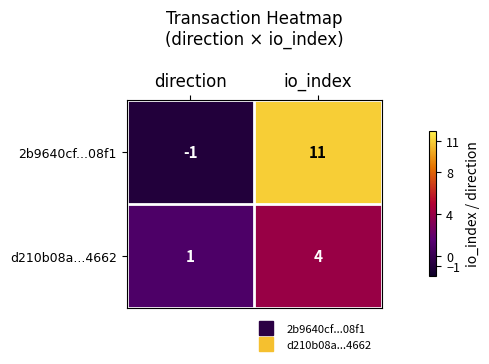

Reading left to right, list all the values displayed in this chart.

2b9640cf...08f1: -1	11
d210b08a...4662: 1	4